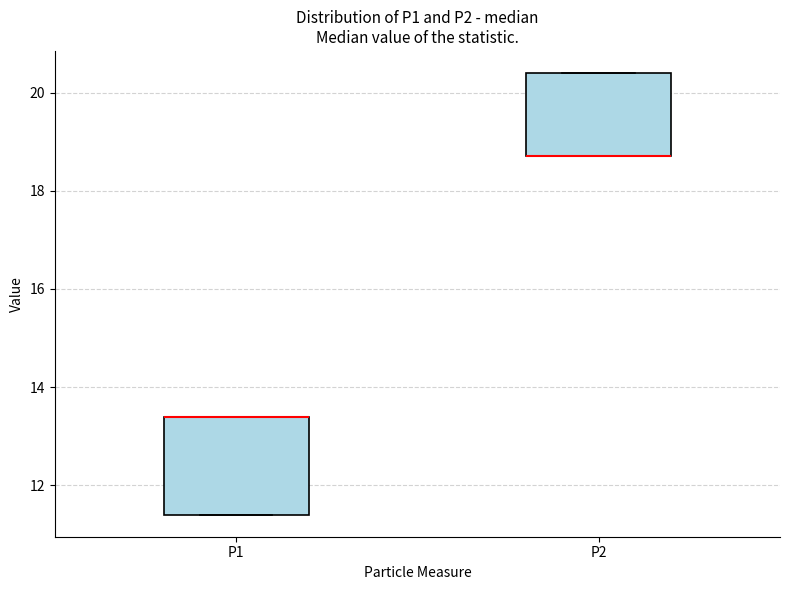

Where is the upper edge of the box for P2 on the y-axis? The values are not printed on the chart, so give them approximately, as read against the axis.

20.4